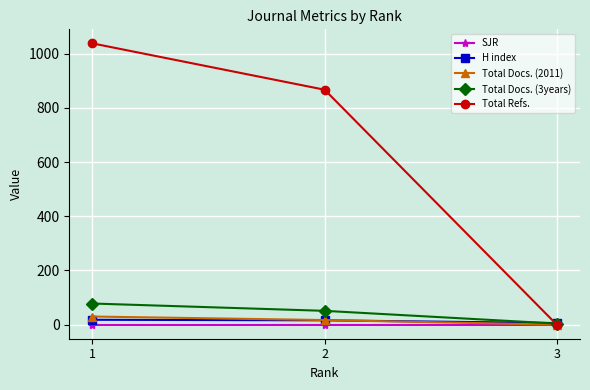

What is the difference between the Total Docs. (2011) values at 3 and 1?

30